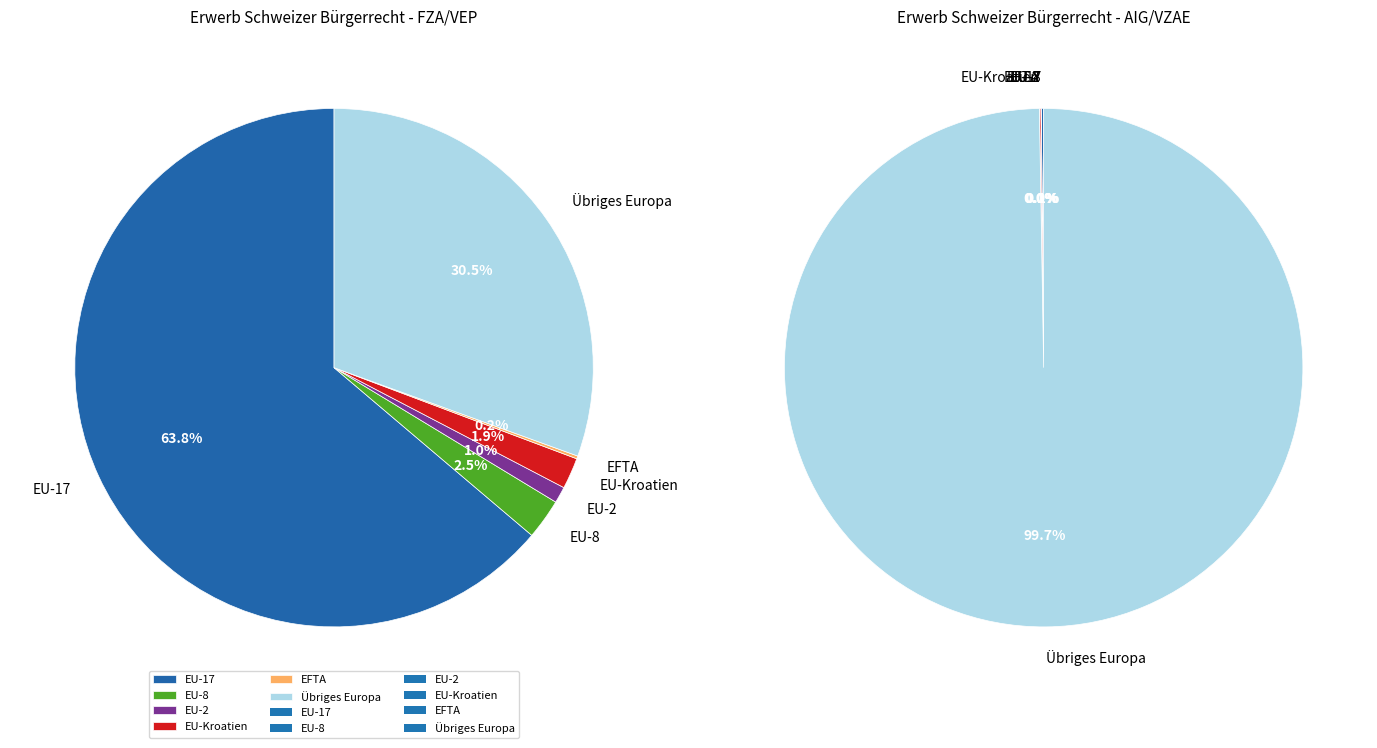

Between EU-17 and EU-8, which series saw the biggest shift?

FZA/VEP